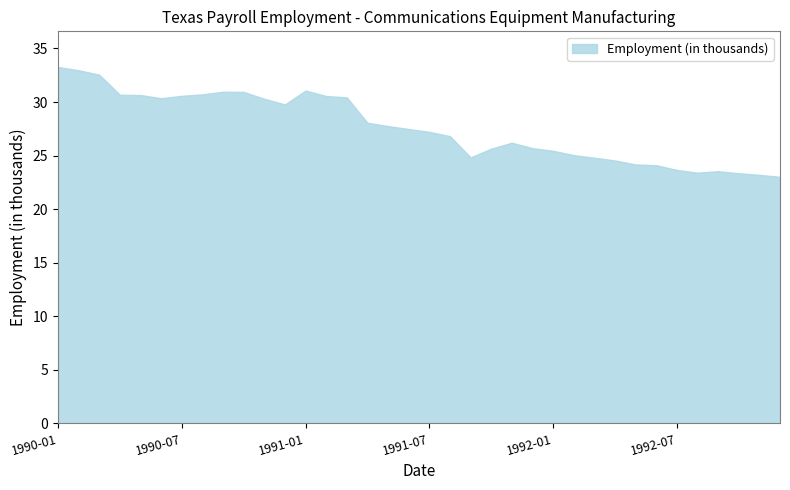

Does the chart display data point markers on the line(s)?

No